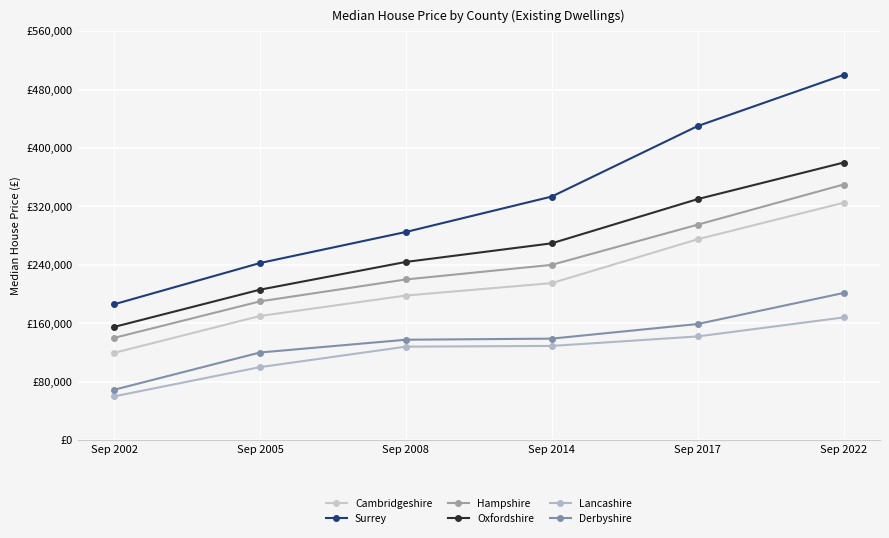

The value of Lancashire at Sep 2022 is 299019. True or false?

False